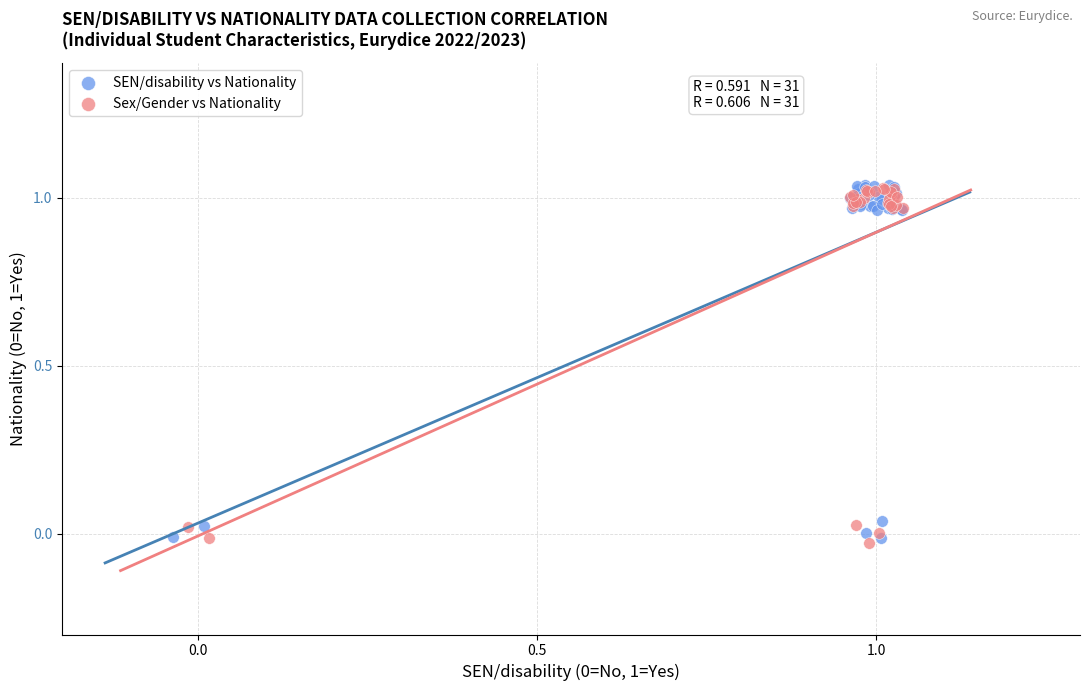

What are all the series names shown in the legend?

SEN/disability vs Nationality, Sex/Gender vs Nationality